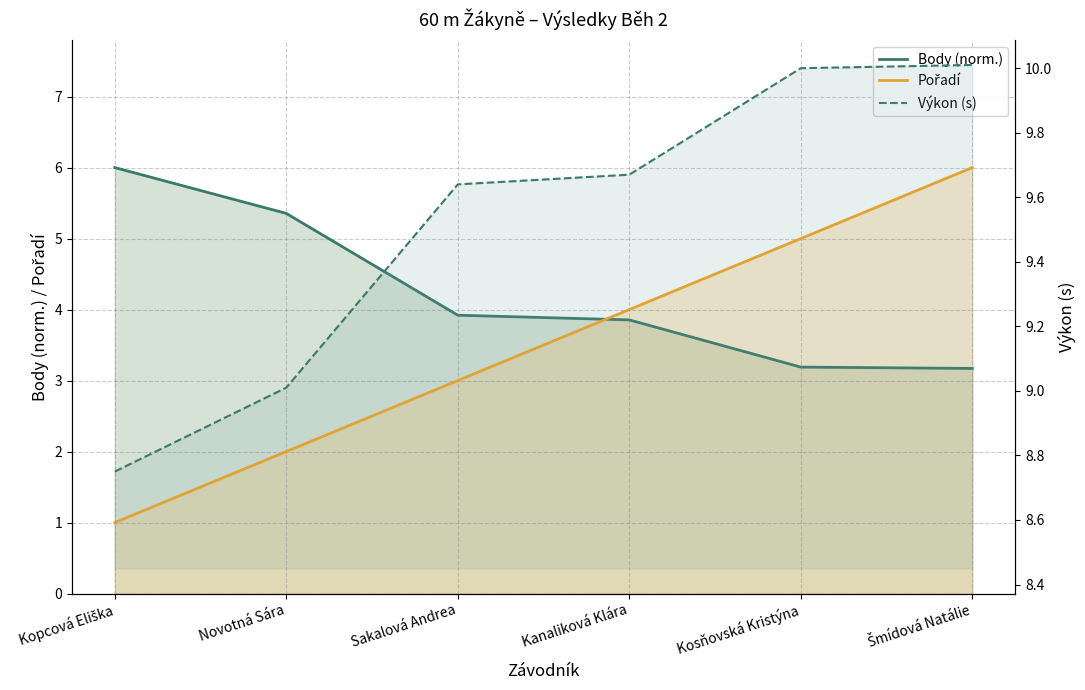

Where is Výkon (s) nearest to the value 9?

Novotná Sára